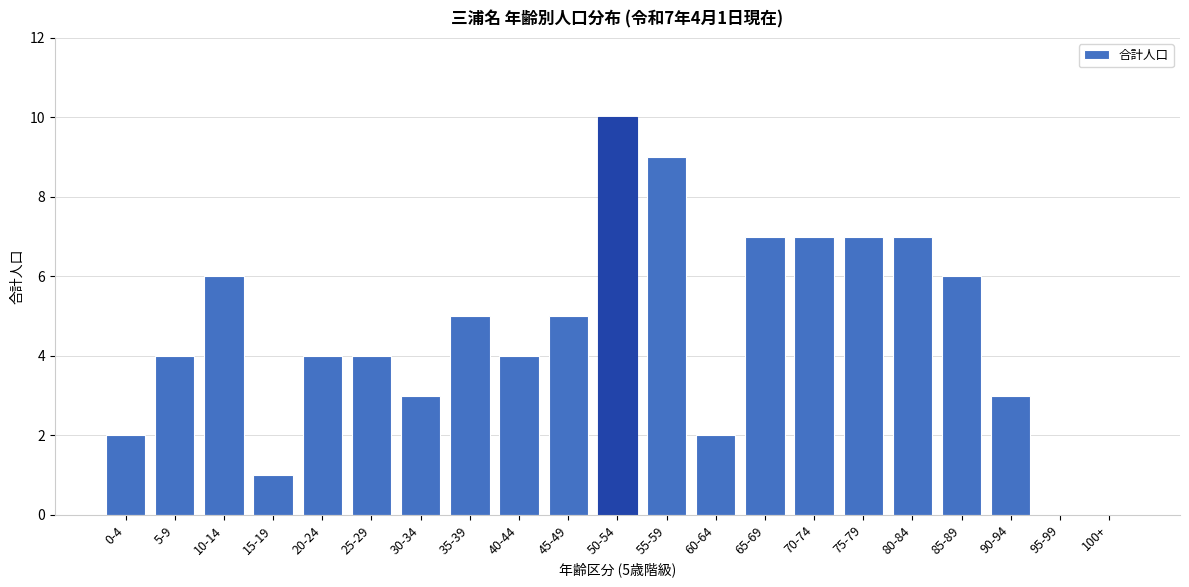

Reading left to right, list all the values displayed in this chart.

0-4=2	5-9=4	10-14=6	15-19=1	20-24=4	25-29=4	30-34=3	35-39=5	40-44=4	45-49=5	50-54=10	55-59=9	60-64=2	65-69=7	70-74=7	75-79=7	80-84=7	85-89=6	90-94=3	95-99=0	100+=0